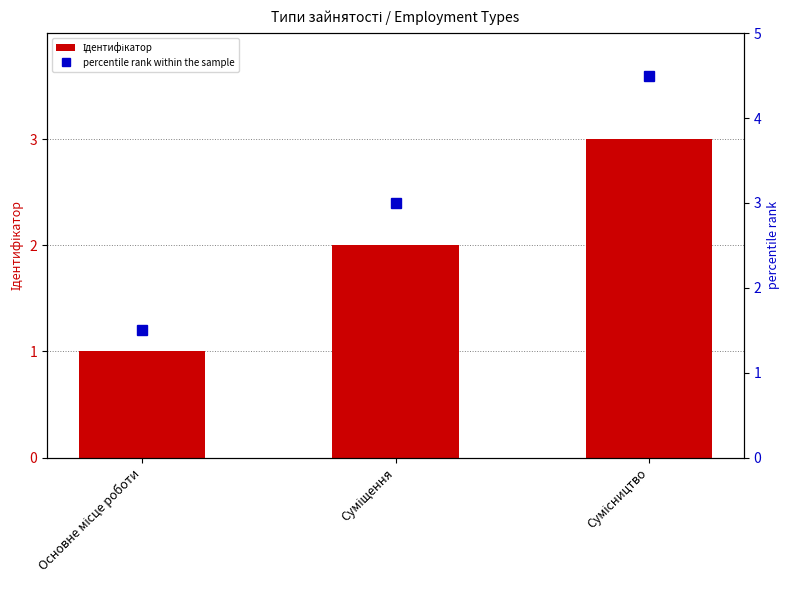

At Основне місце роботи, list the series in order from largest to smallest.

percentile rank within the sample, Ідентифікатор